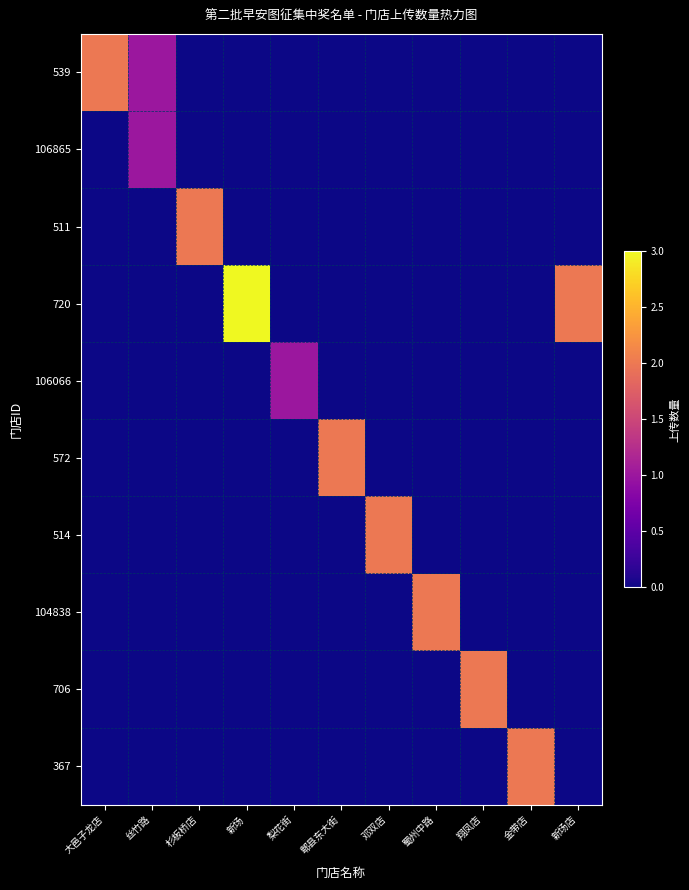

Which series has the widest spread of values?

720